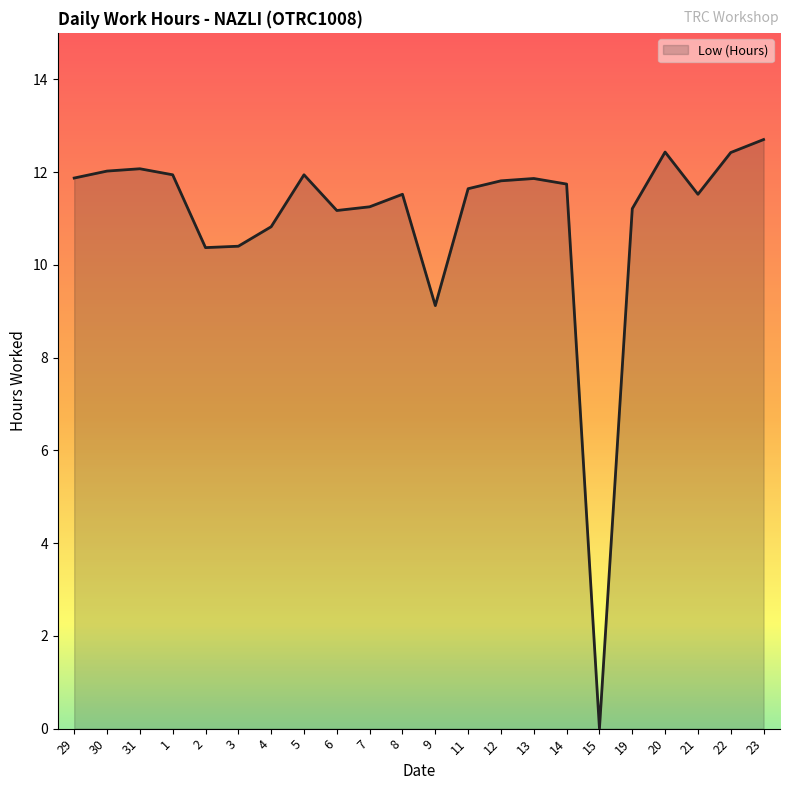

What is the maximum value shown in the chart?

12.7